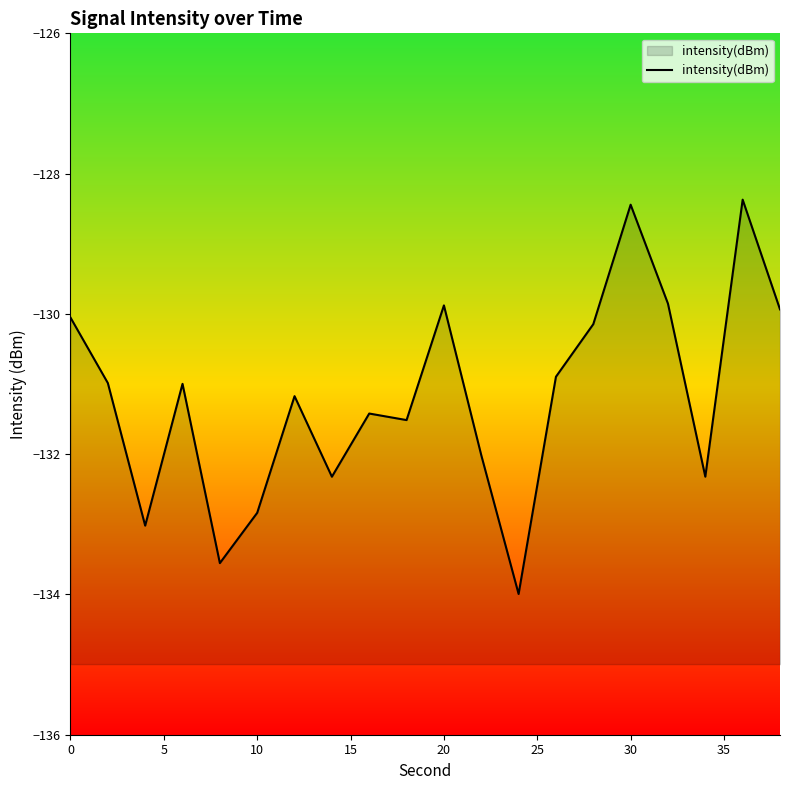

What is the difference between the maximum and minimum values?

5.6